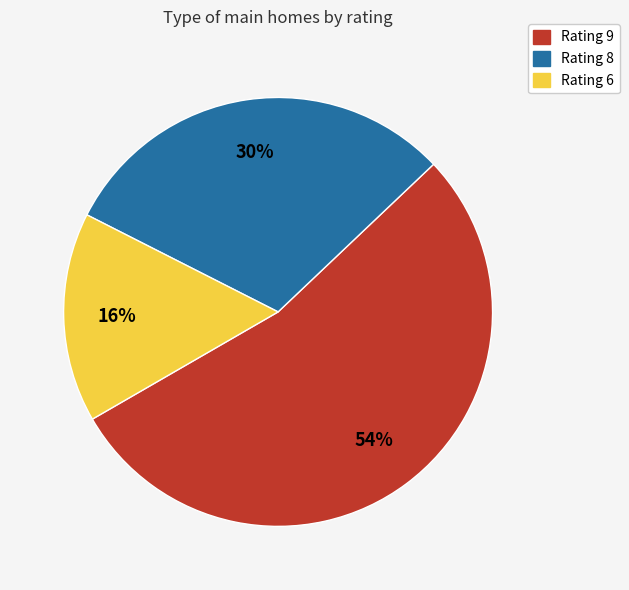

Do Rating 6 and Rating 8 together represent more than half of the pie?

No